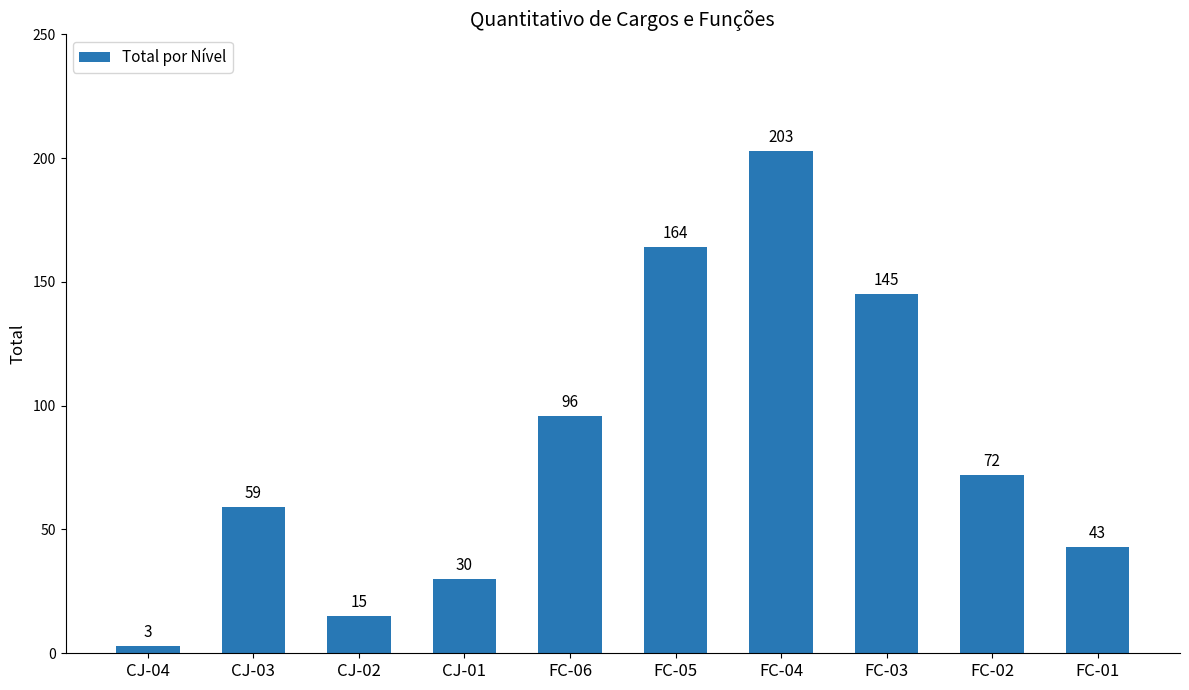

True or false: the data shows 43 at FC-01.

True